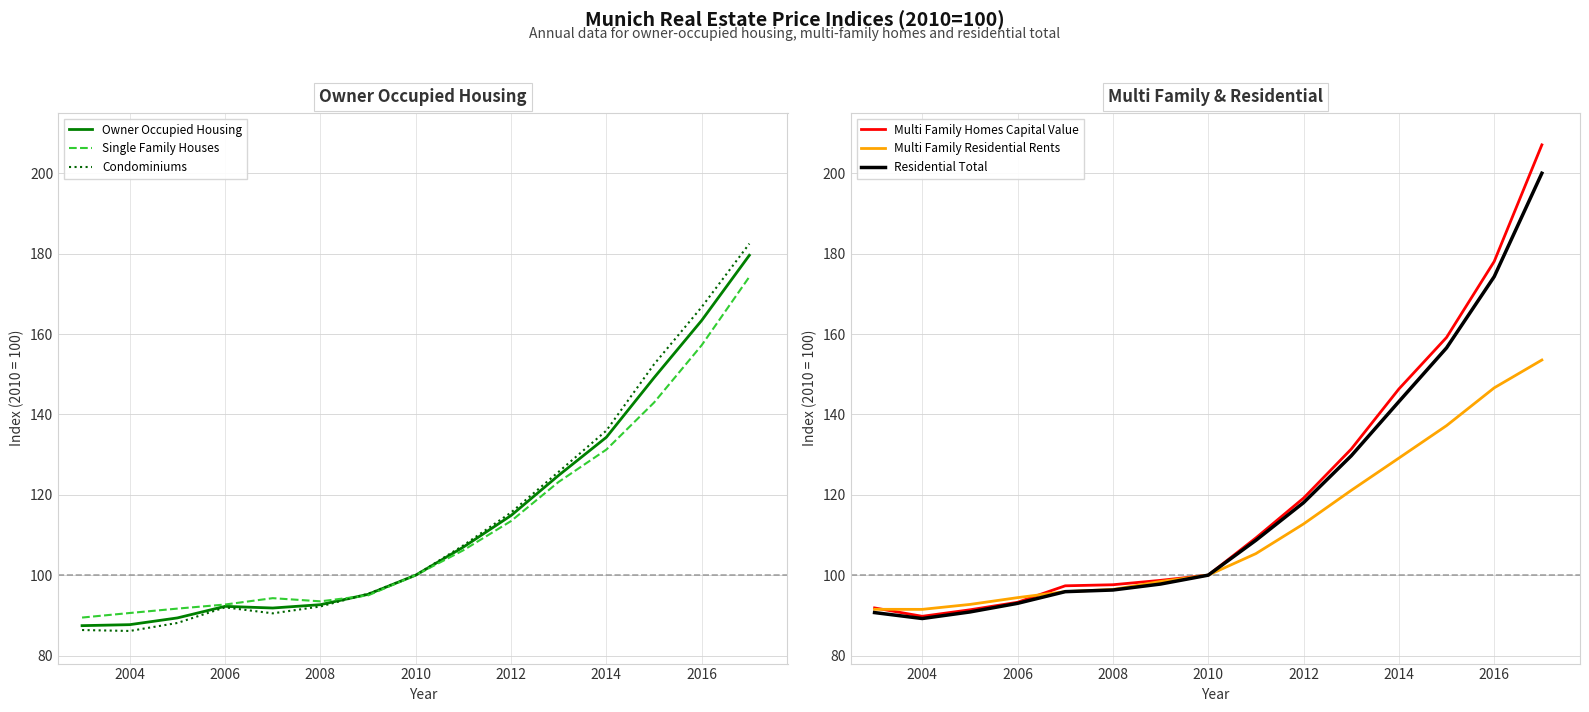

Which series has the largest total across all categories?

Multi Family Homes Capital Value